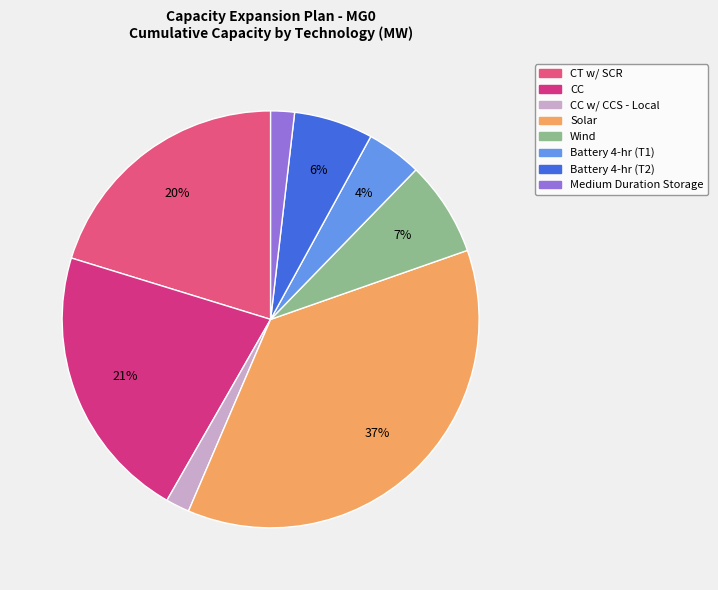

Is there any slice that represents more than half of the pie?

No